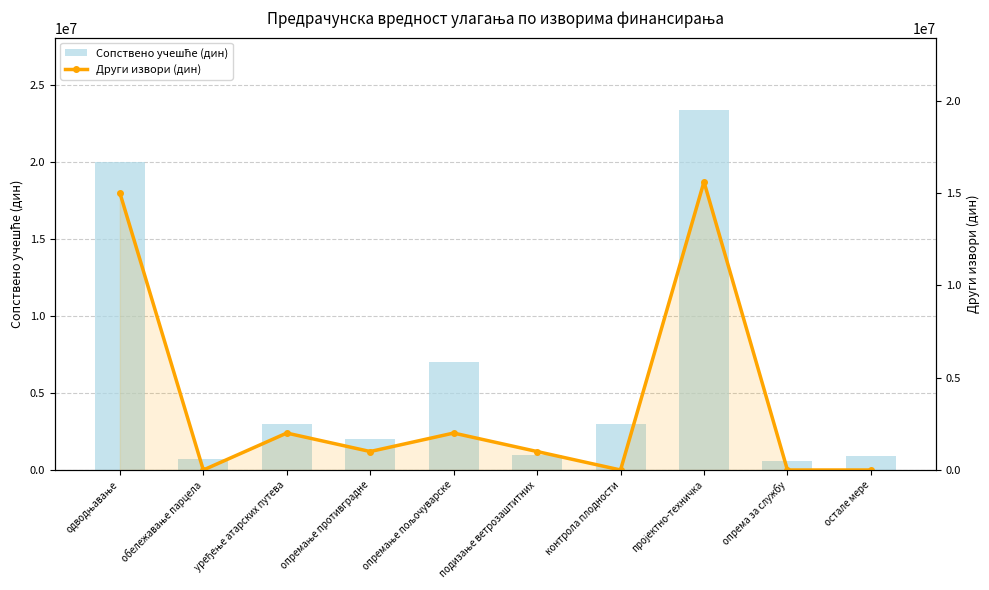

What is the maximum value shown in the chart?

23400000